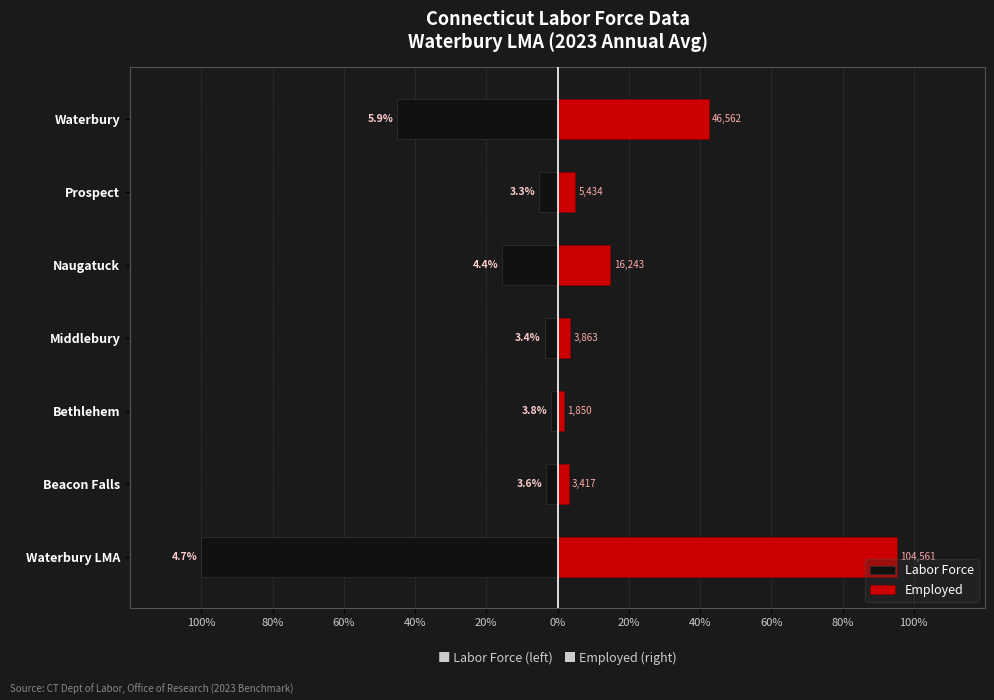

What is the difference between the Employed values at Prospect and Waterbury?

37.5